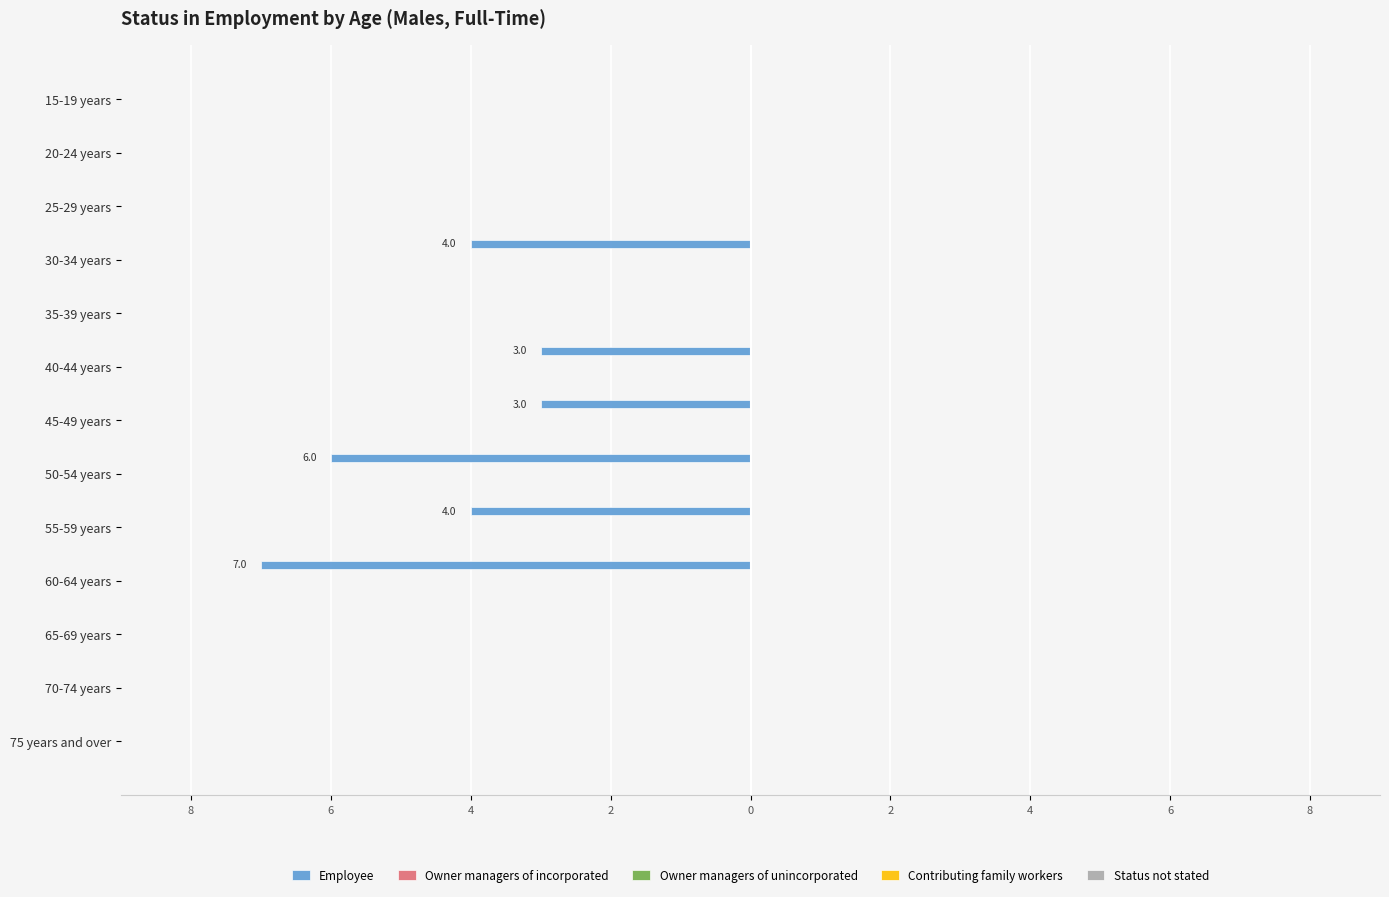

Are the bars horizontal?

Yes